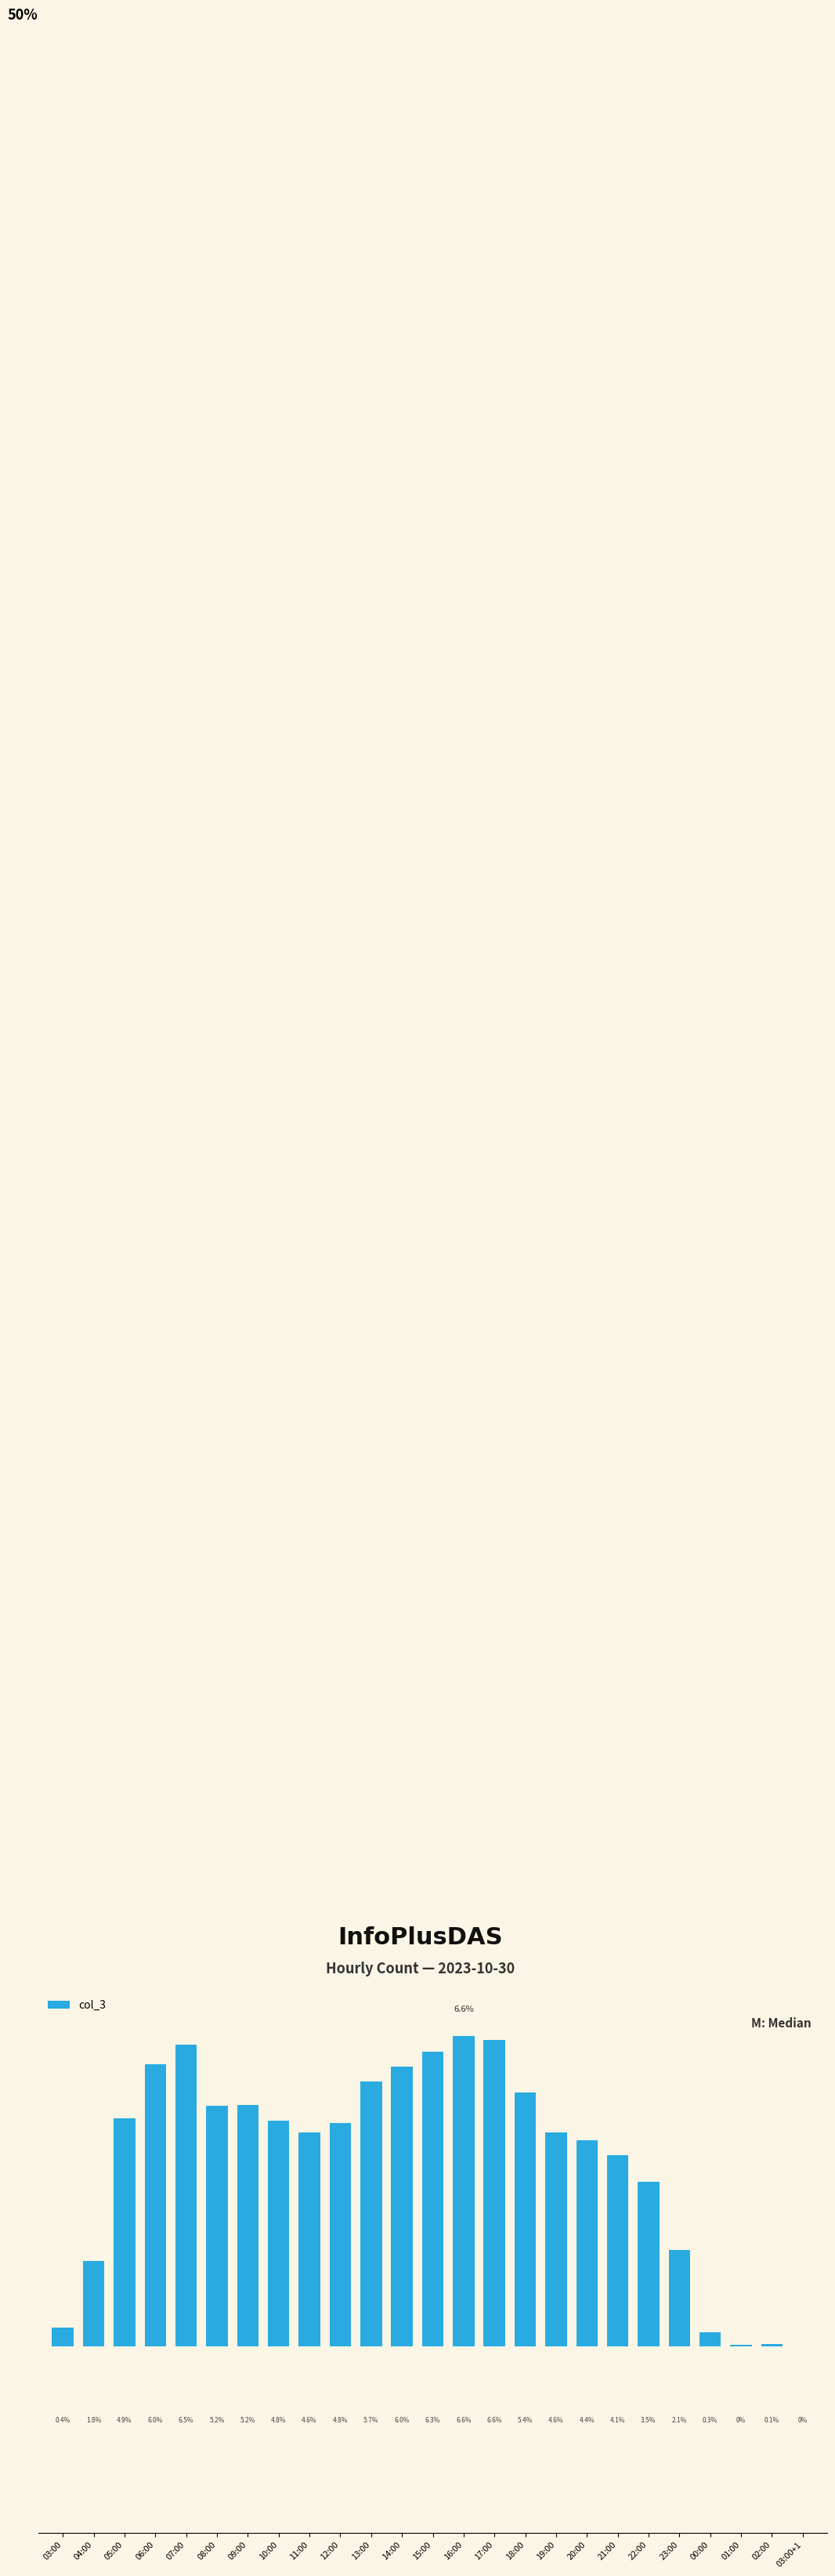

At which label does the data first exceed 4?

05:00